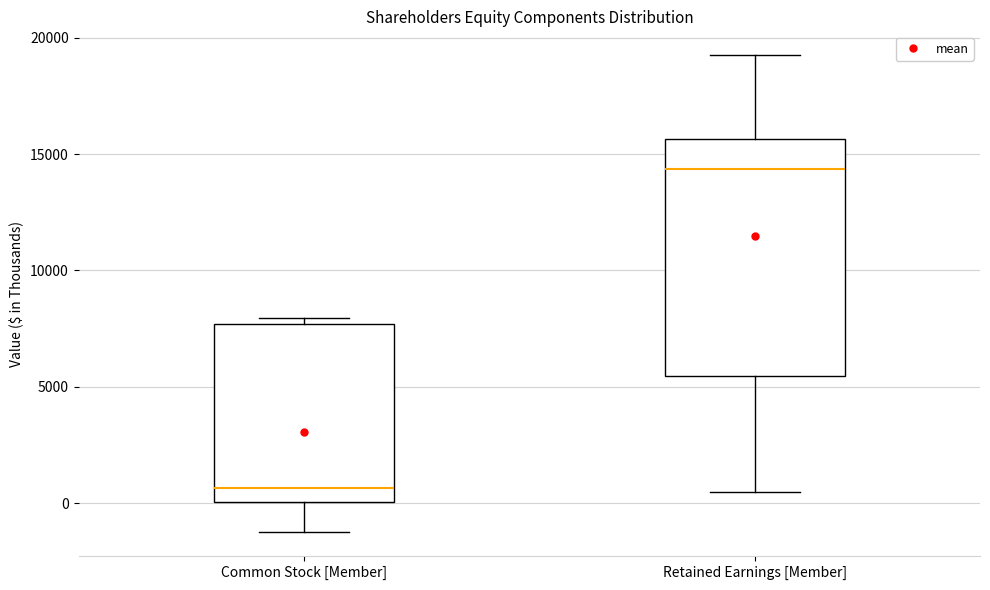

Which box is the tallest, from its lower edge to its upper edge?

Retained Earnings [Member]